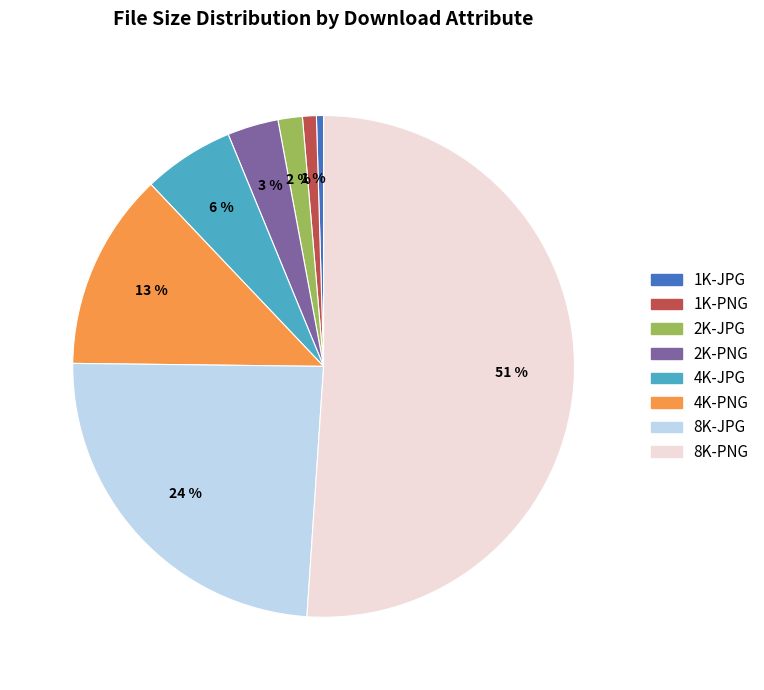

How many slices are in this pie chart?

8